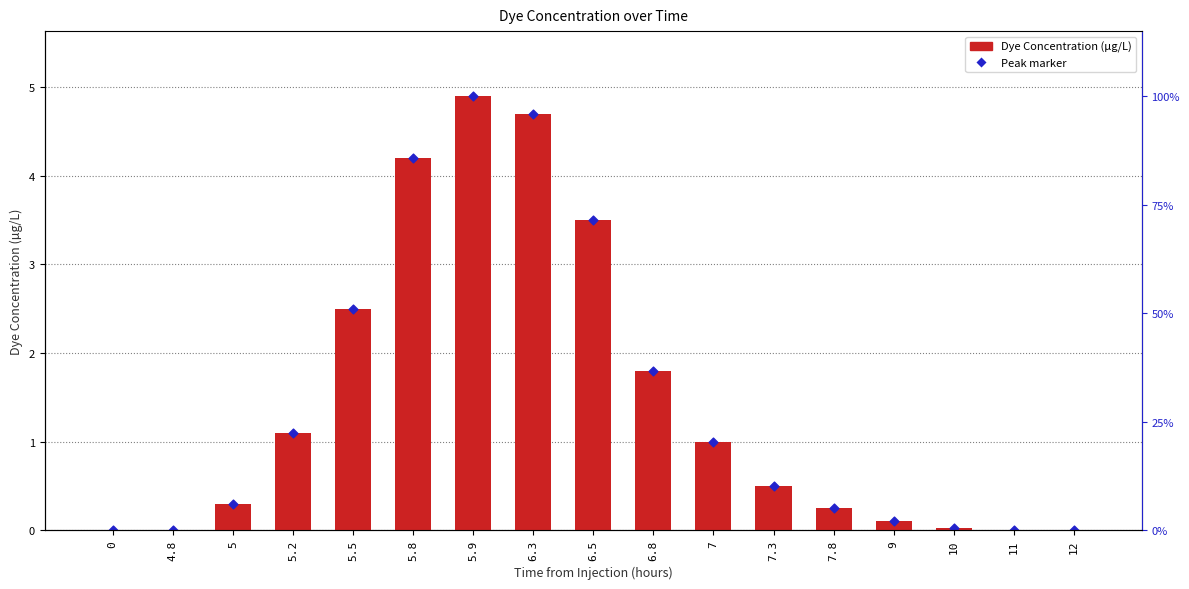

What are all the series names shown in the legend?

Dye Concentration (µg/L), Peak marker